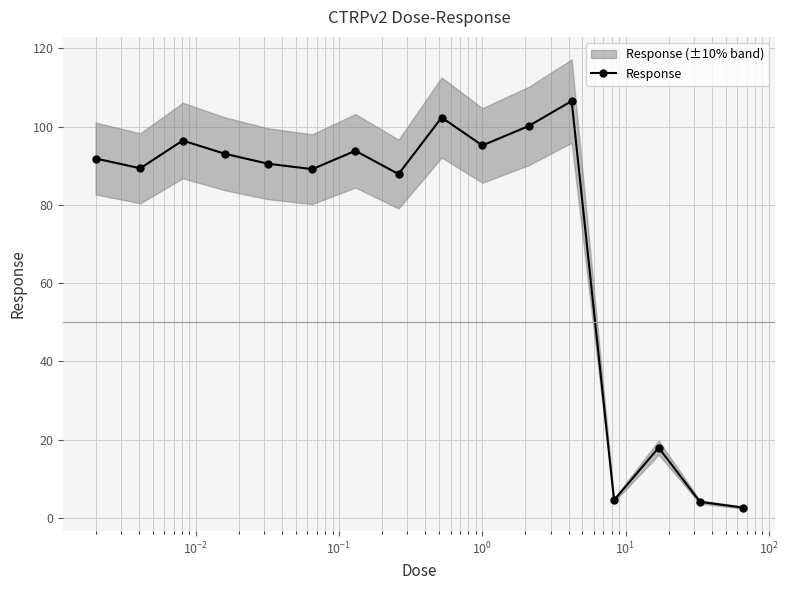

How many series are shown in this chart?

1